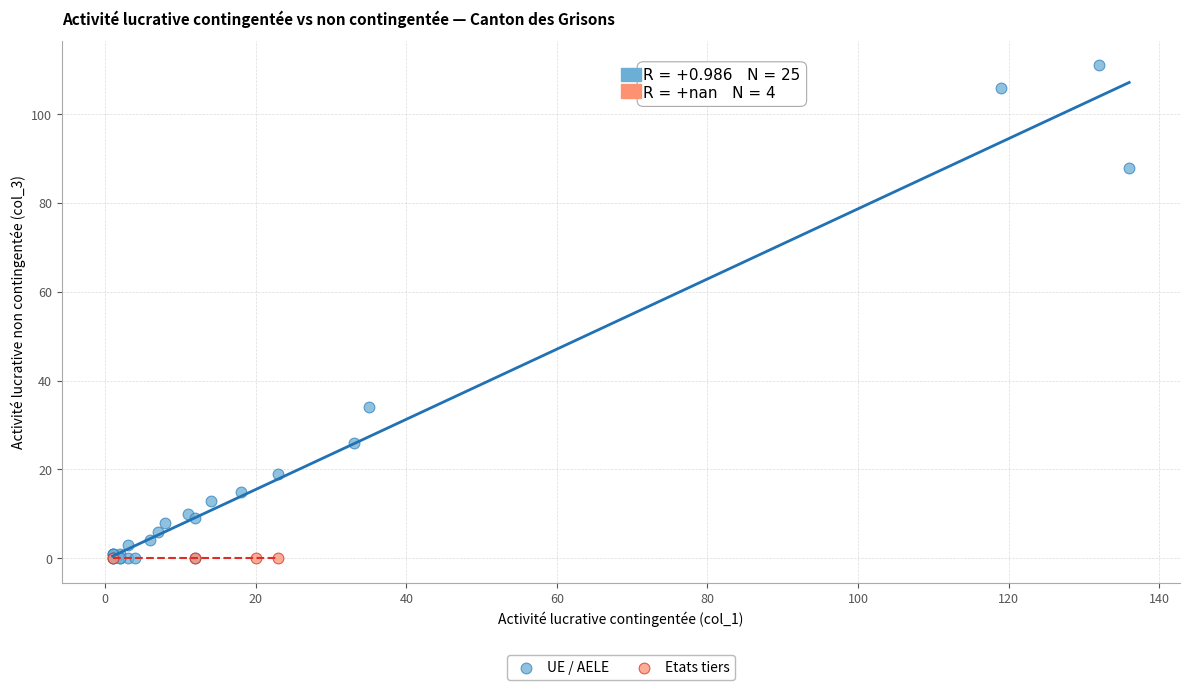

Which series reaches the maximum Y coordinate?

UE / AELE